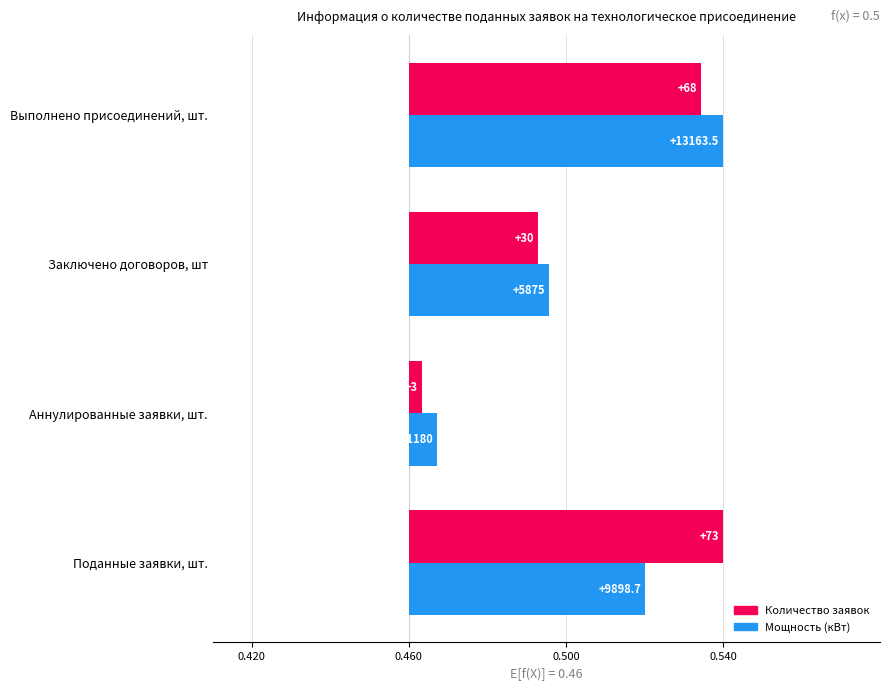

How many categories are shown in the chart?

4